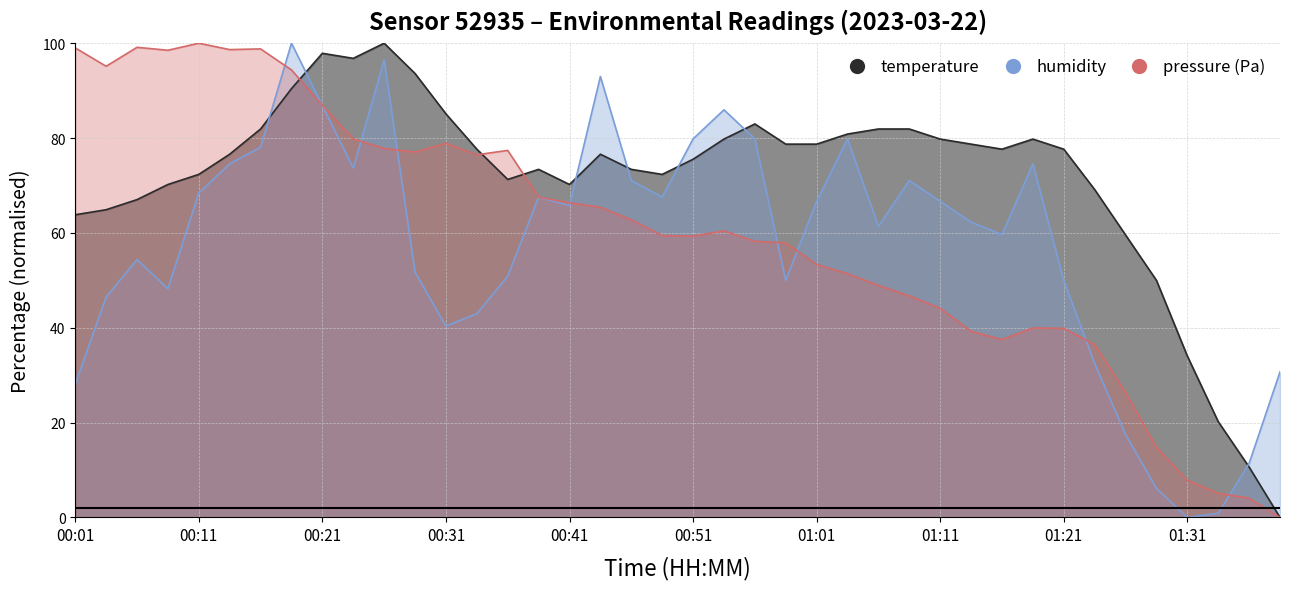

Where is the first local maximum for temperature?

00:21